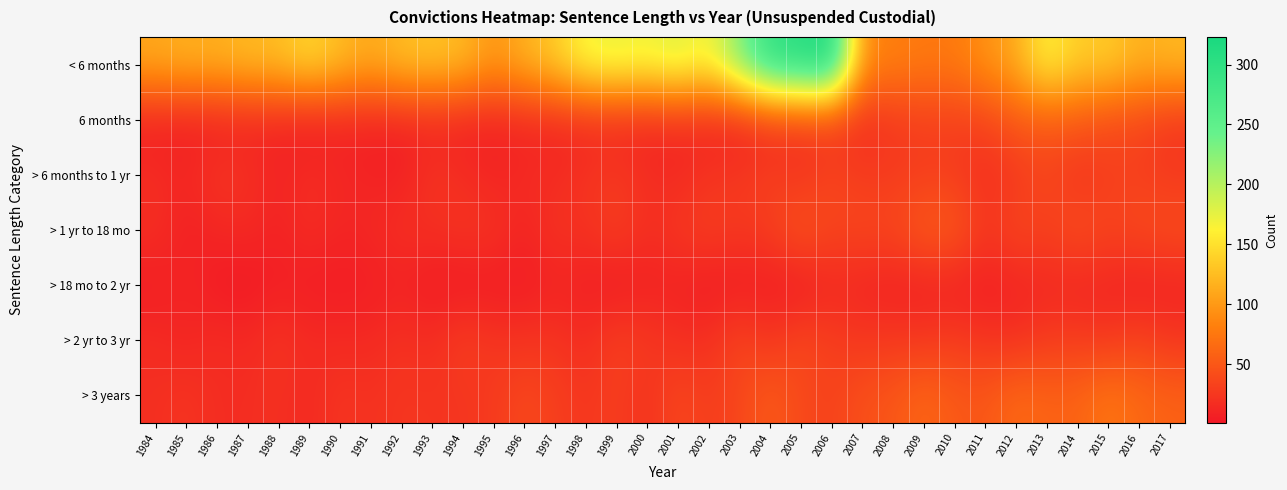

Which has a higher value, 1991 or 2002?

2002